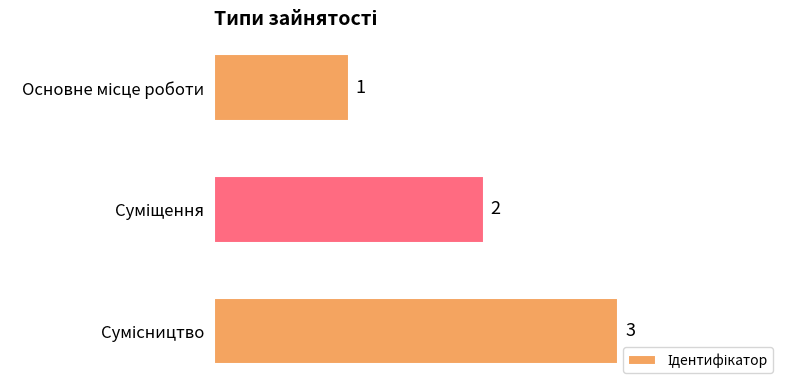

How many values are between 1 and 3?

3